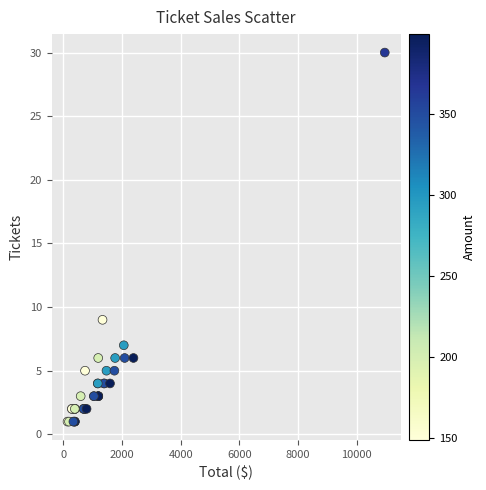

What Y value in the scatter plot is closest to 15?

9